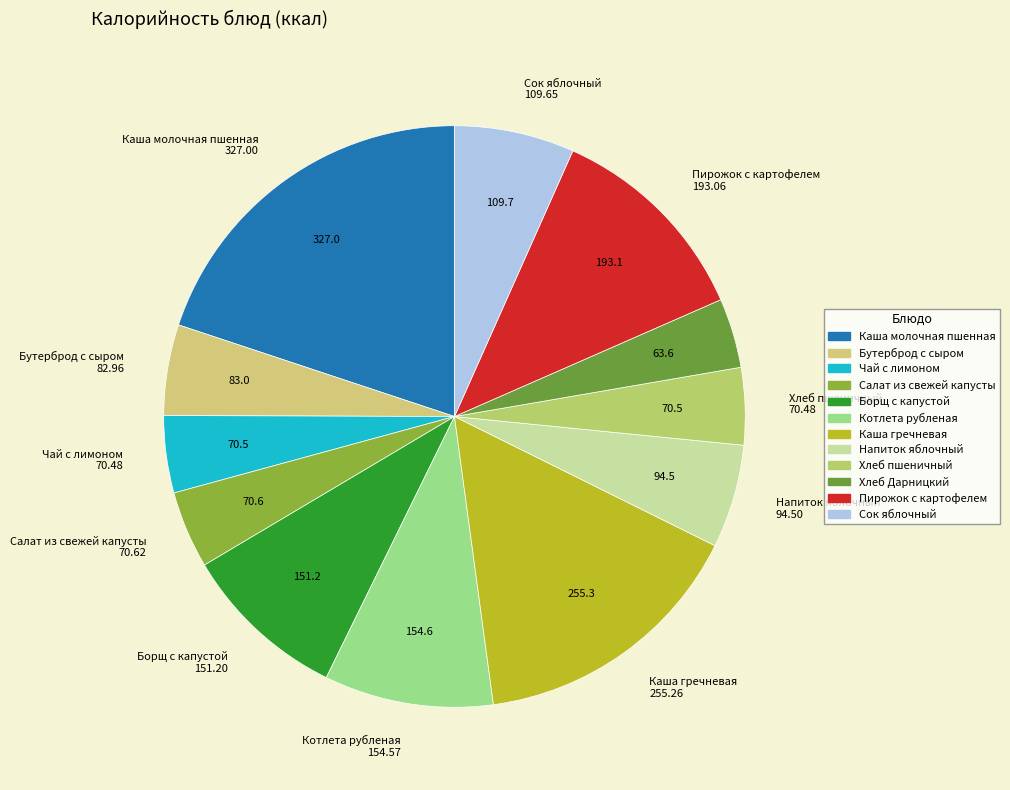

The Каша гречневая slice represents 16% of the pie. True or false?

True